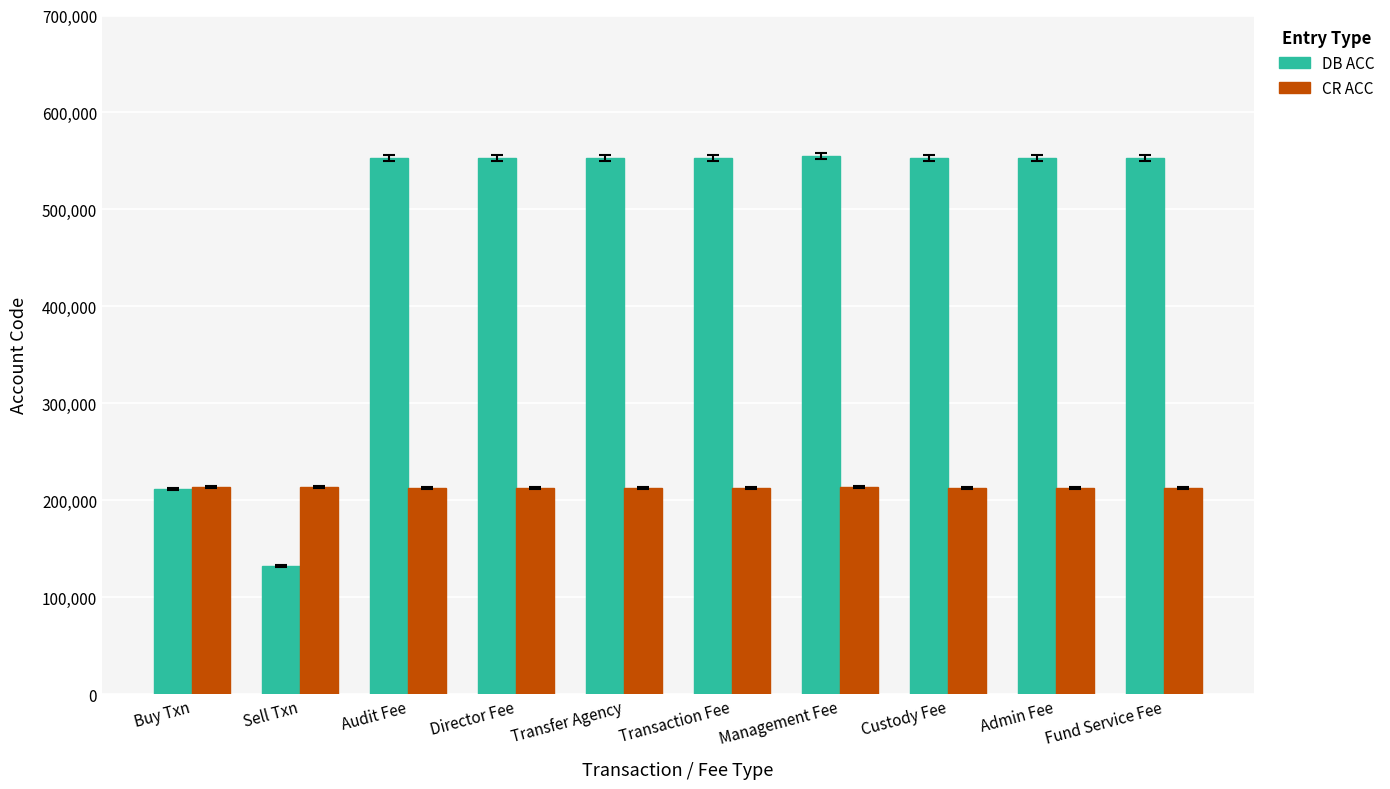

What position from the left is Fund Service Fee?

10